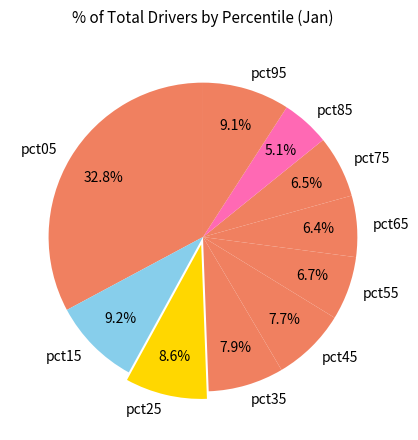

Does pct65 represent more than half of the total?

No